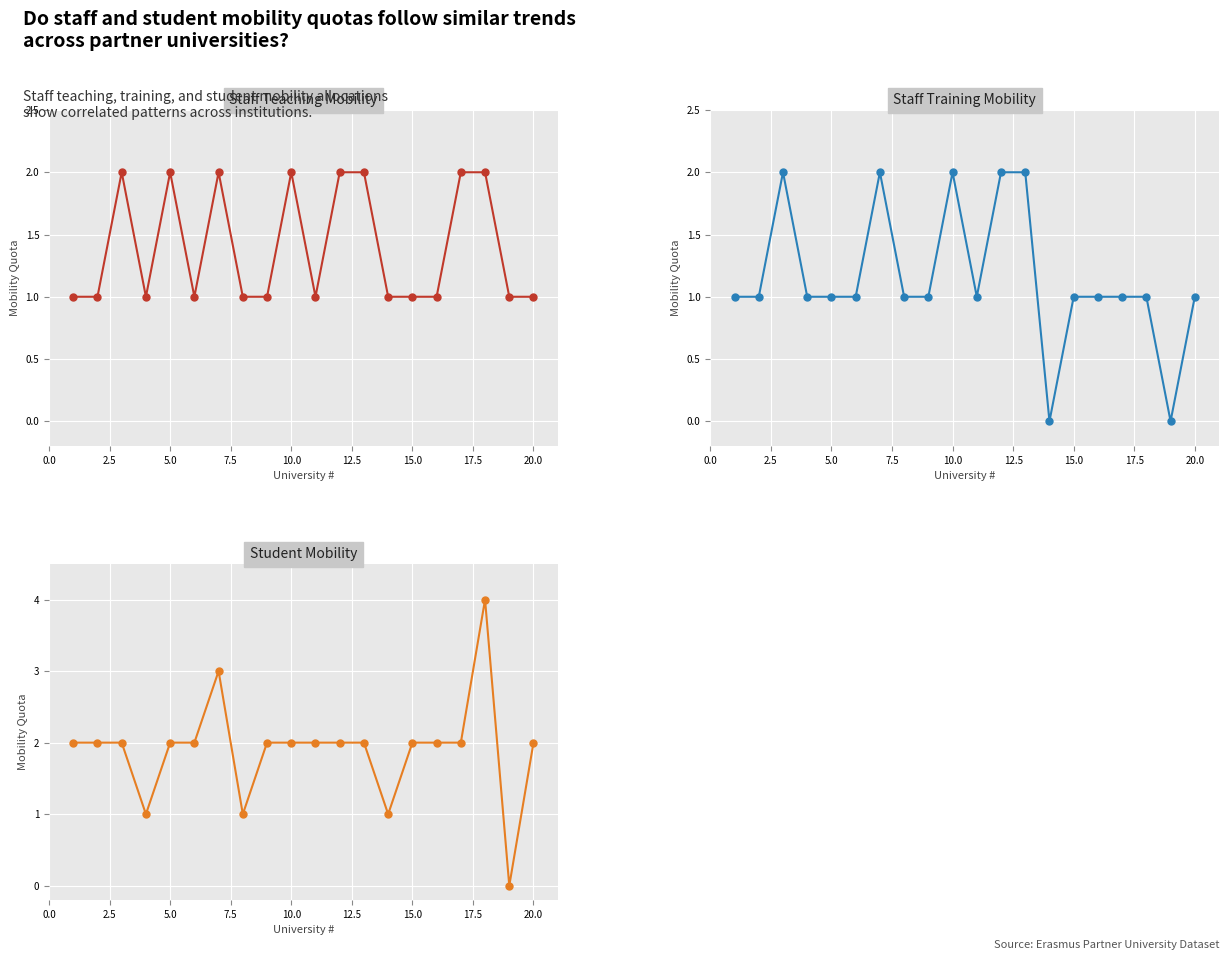

How many interior local peaks does the Student Mobility series have?

2